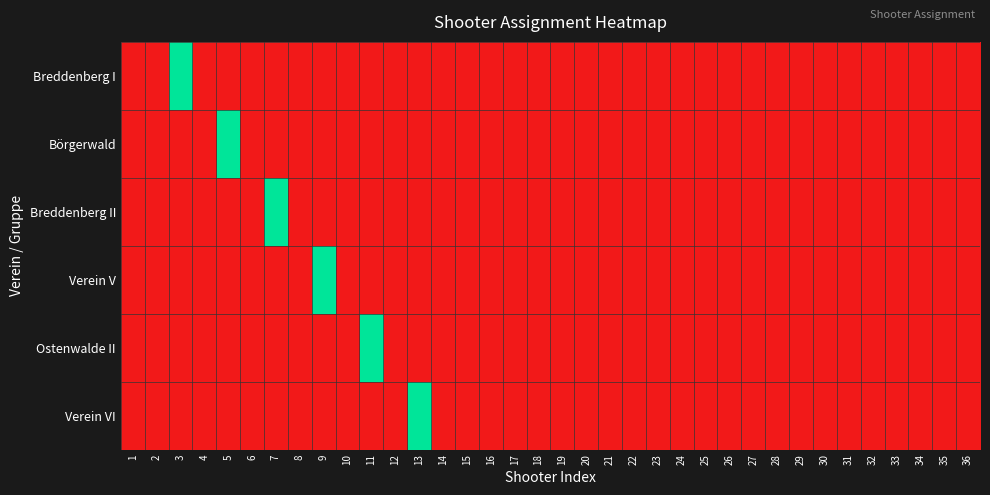

Reading left to right, what are all the values shown in this chart?

Breddenberg I: 1=0	2=0	3=1	4=0	5=0	6=0	7=0	8=0	9=0	10=0	11=0	12=0	13=0	14=0	15=0	16=0	17=0	18=0	19=0	20=0	21=0	22=0	23=0	24=0	25=0	26=0	27=0	28=0	29=0	30=0	31=0	32=0	33=0	34=0	35=0	36=0
Börgerwald: 1=0	2=0	3=0	4=0	5=1	6=0	7=0	8=0	9=0	10=0	11=0	12=0	13=0	14=0	15=0	16=0	17=0	18=0	19=0	20=0	21=0	22=0	23=0	24=0	25=0	26=0	27=0	28=0	29=0	30=0	31=0	32=0	33=0	34=0	35=0	36=0
Breddenberg II: 1=0	2=0	3=0	4=0	5=0	6=0	7=1	8=0	9=0	10=0	11=0	12=0	13=0	14=0	15=0	16=0	17=0	18=0	19=0	20=0	21=0	22=0	23=0	24=0	25=0	26=0	27=0	28=0	29=0	30=0	31=0	32=0	33=0	34=0	35=0	36=0
Verein V: 1=0	2=0	3=0	4=0	5=0	6=0	7=0	8=0	9=1	10=0	11=0	12=0	13=0	14=0	15=0	16=0	17=0	18=0	19=0	20=0	21=0	22=0	23=0	24=0	25=0	26=0	27=0	28=0	29=0	30=0	31=0	32=0	33=0	34=0	35=0	36=0
Ostenwalde II: 1=0	2=0	3=0	4=0	5=0	6=0	7=0	8=0	9=0	10=0	11=1	12=0	13=0	14=0	15=0	16=0	17=0	18=0	19=0	20=0	21=0	22=0	23=0	24=0	25=0	26=0	27=0	28=0	29=0	30=0	31=0	32=0	33=0	34=0	35=0	36=0
Verein VI: 1=0	2=0	3=0	4=0	5=0	6=0	7=0	8=0	9=0	10=0	11=0	12=0	13=1	14=0	15=0	16=0	17=0	18=0	19=0	20=0	21=0	22=0	23=0	24=0	25=0	26=0	27=0	28=0	29=0	30=0	31=0	32=0	33=0	34=0	35=0	36=0